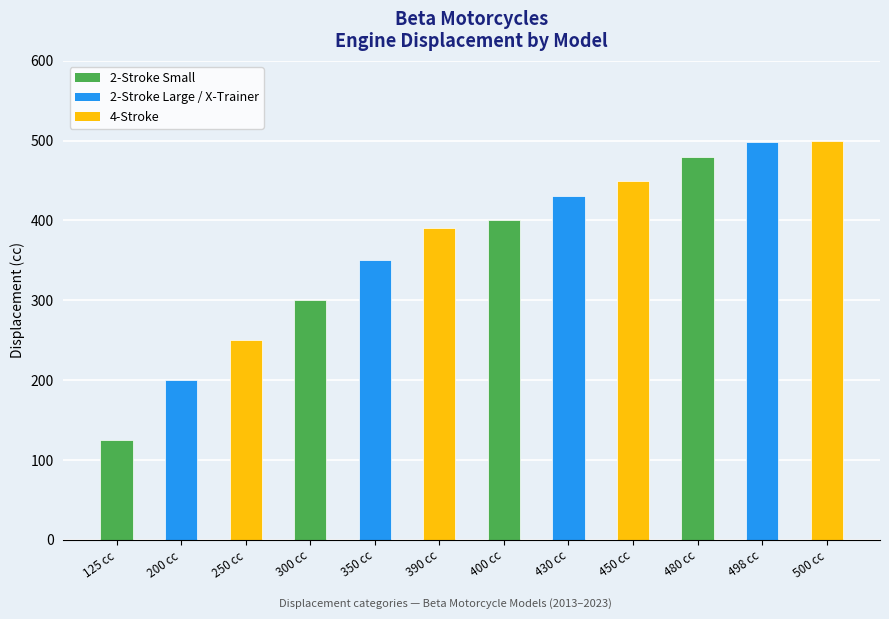

Where is the data nearest to the value 312?

300 cc